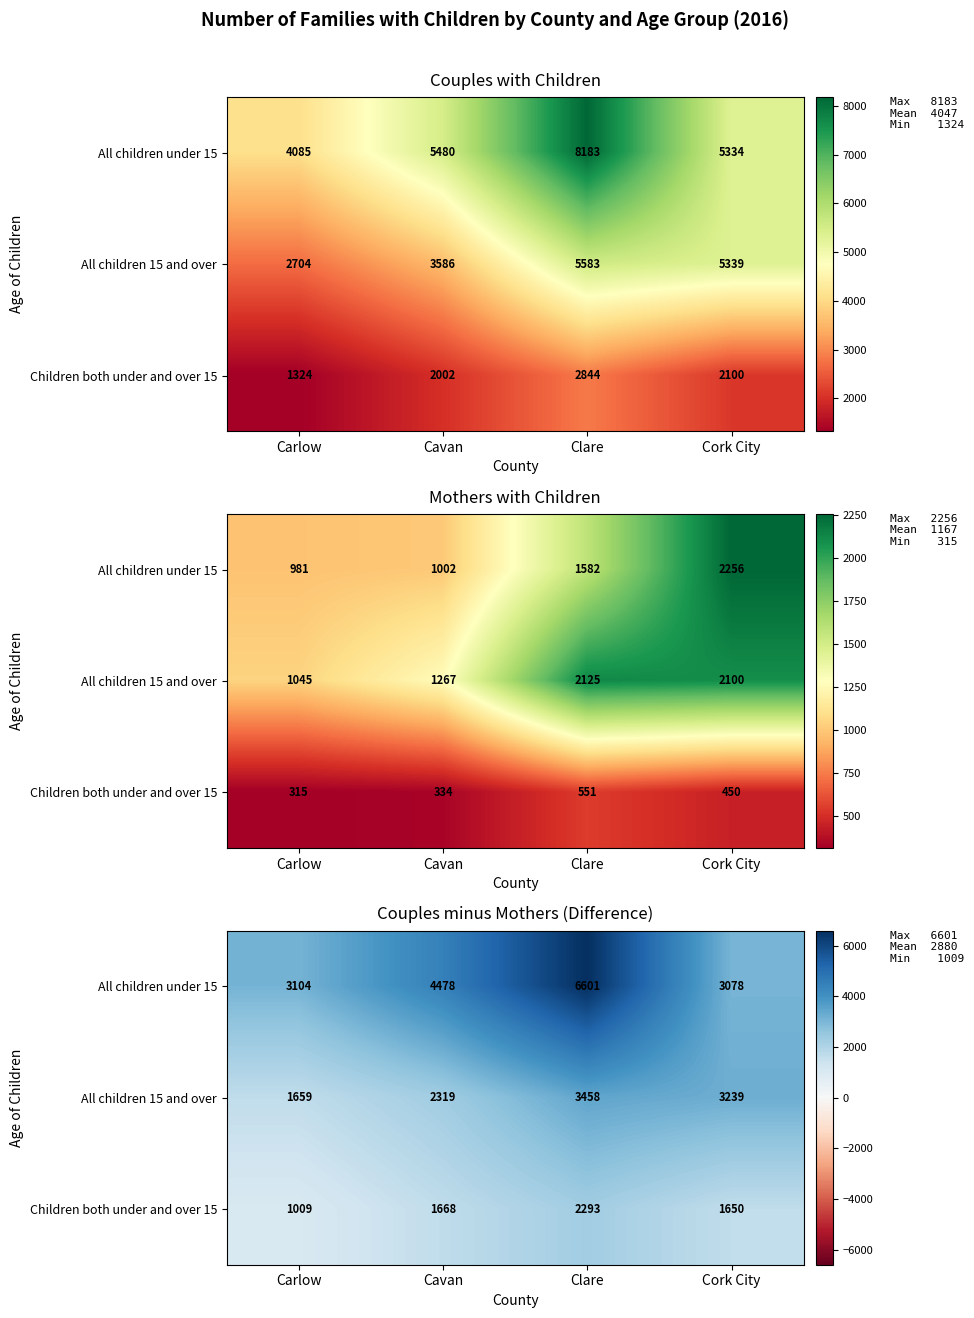

Count the number of data series in this chart.

3